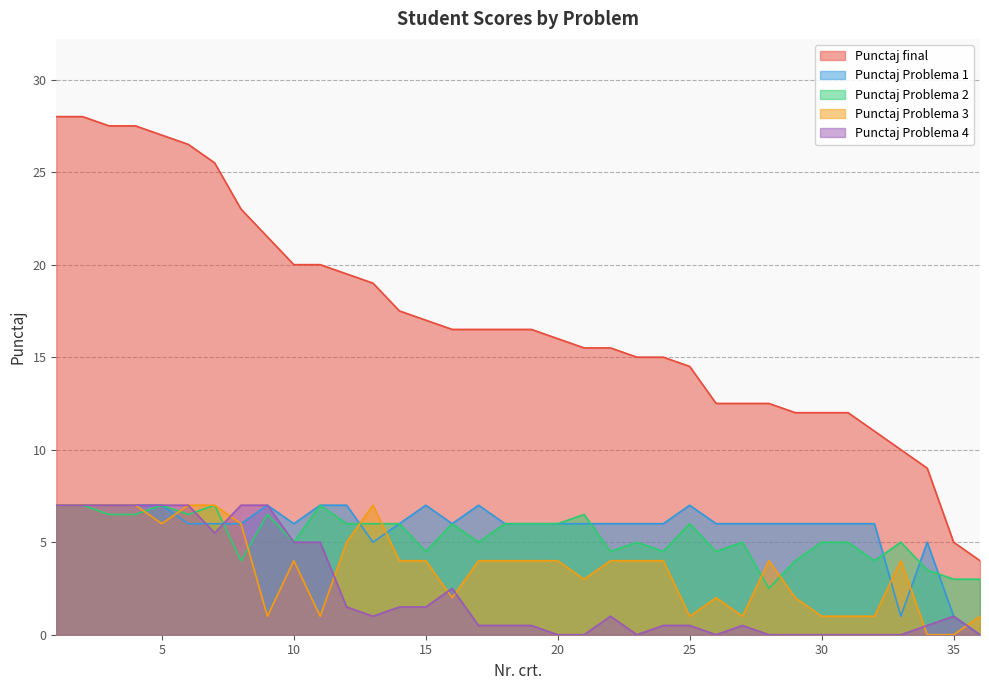

Does the chart display data point markers on the line(s)?

No